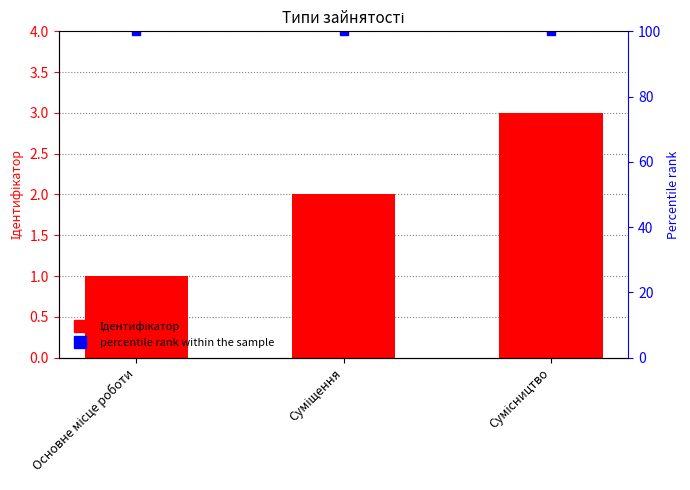

Rank the categories by value from lowest to highest.

Основне місце роботи, Суміщення, Сумісництво